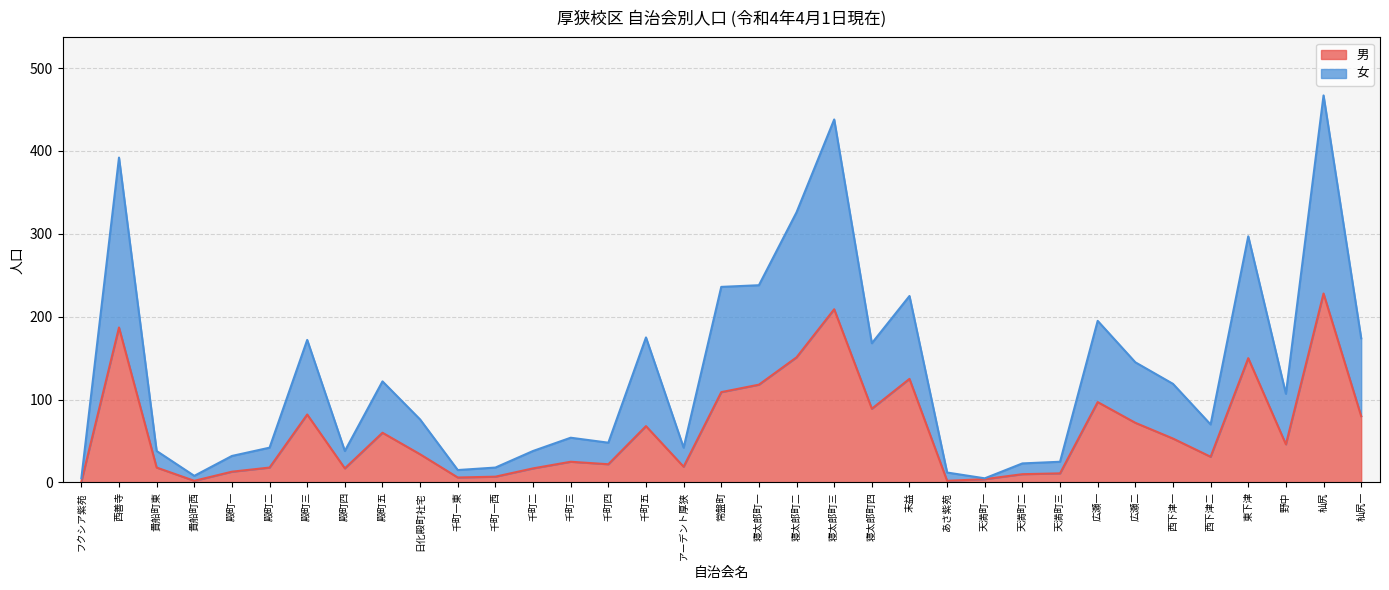

What is the sum of all 男 values?

2181